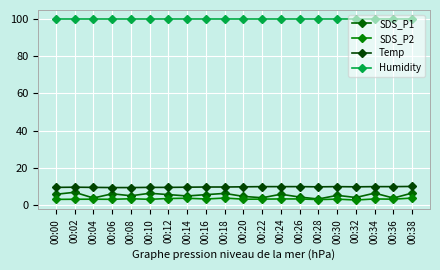

What is the greatest value displayed?

99.9